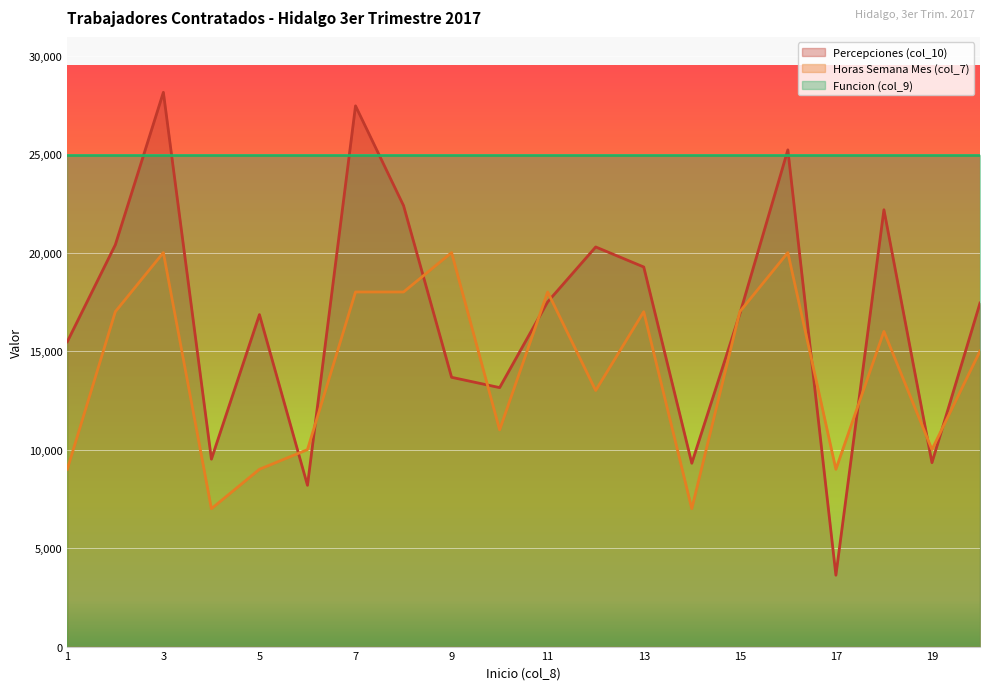

At which category is the sum across all series the highest?

3